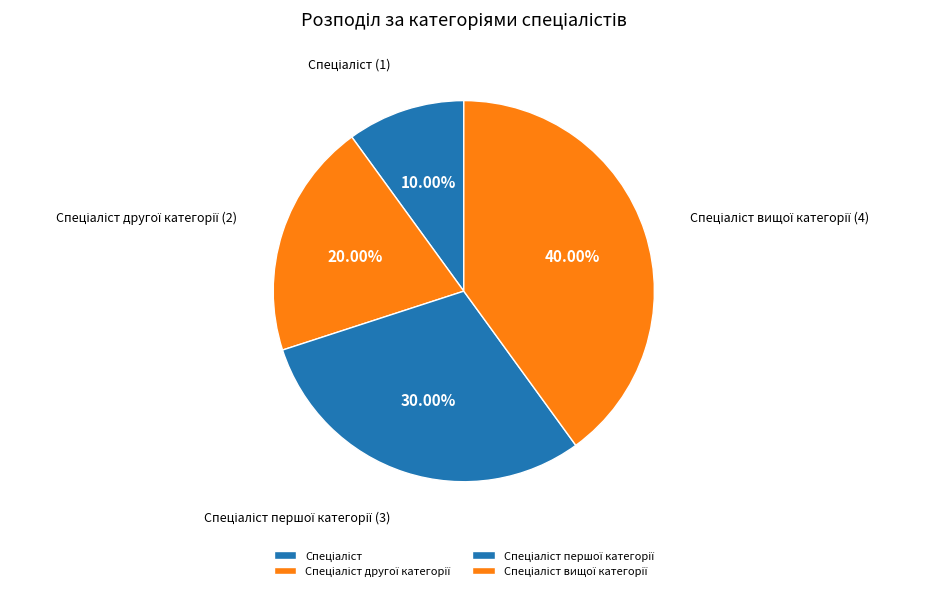

Is there any slice that represents more than half of the pie?

No